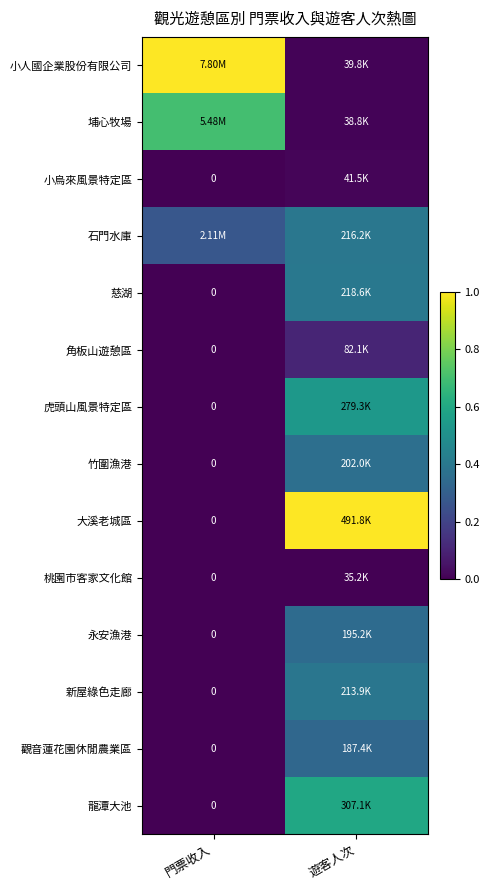

Count the number of data series in this chart.

14